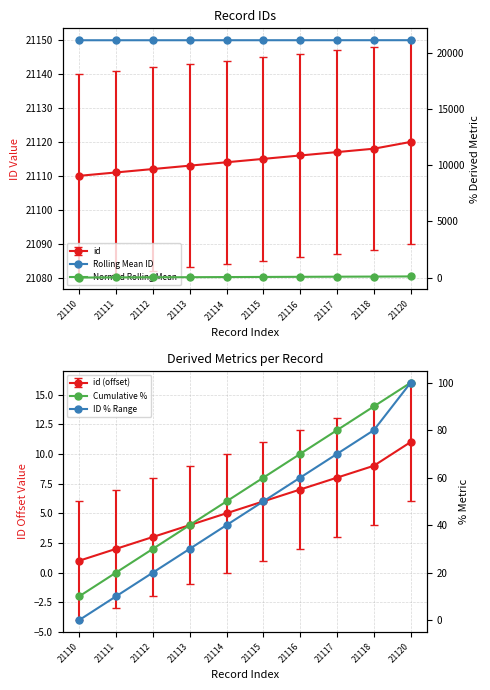

True or false: Cumulative % has more than 1 points higher than both neighbors.

False